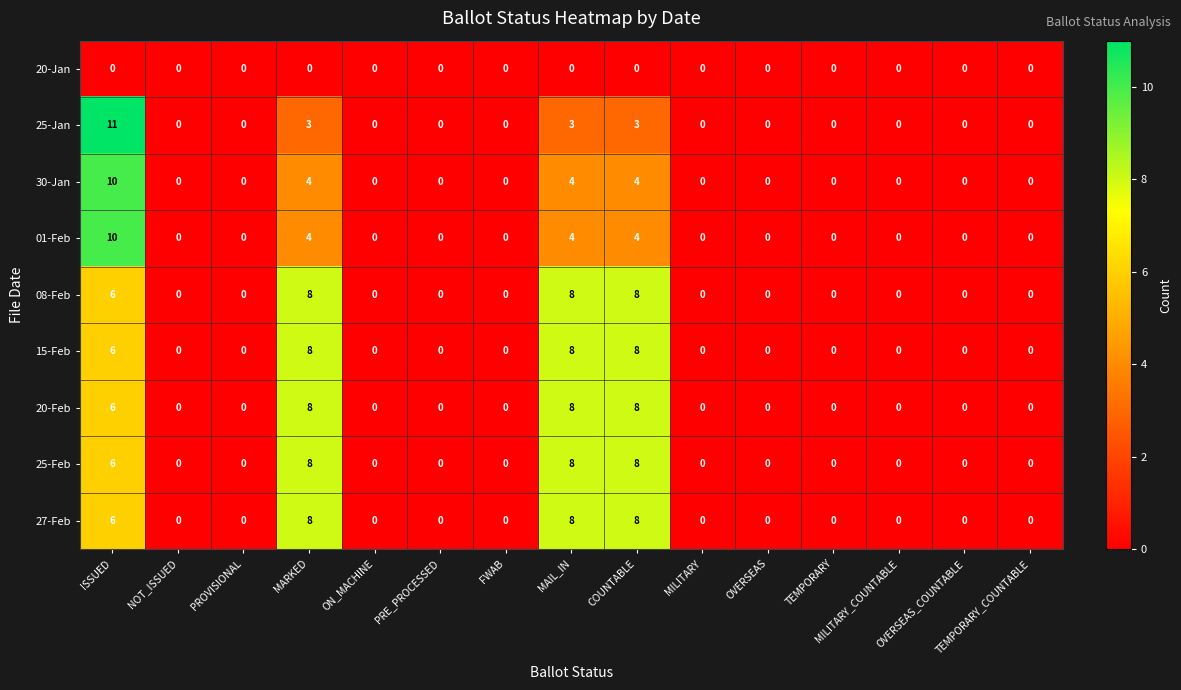

How many categories are shown in the chart?

15